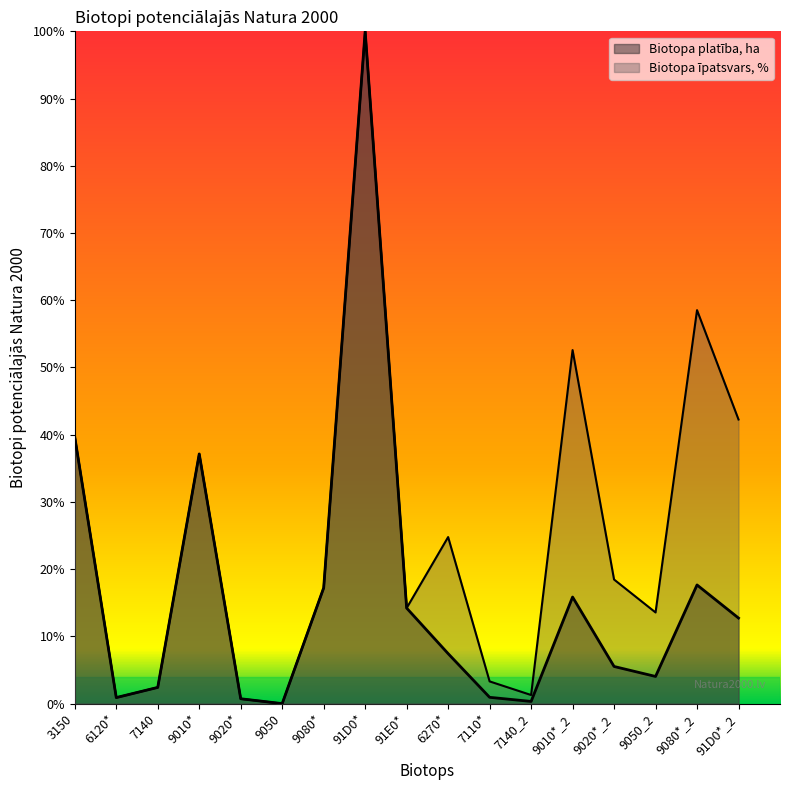

Which label corresponds to the largest value in the chart?

91D0*